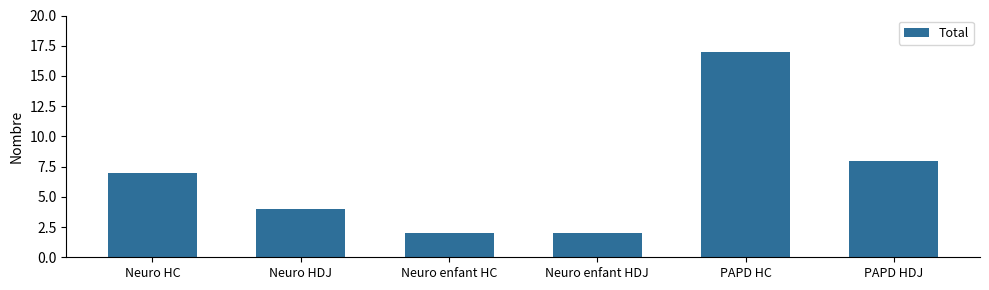

Where is the data nearest to the value 9?

PAPD HDJ